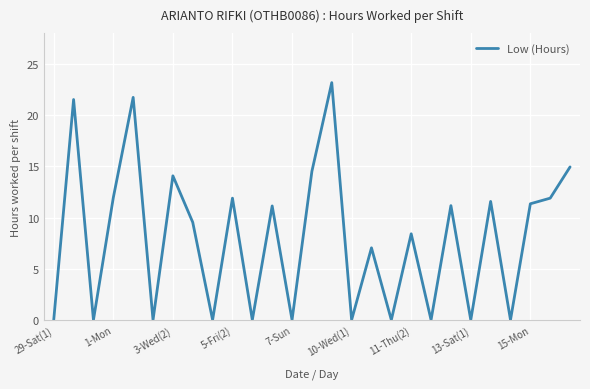

Count the number of data series in this chart.

1